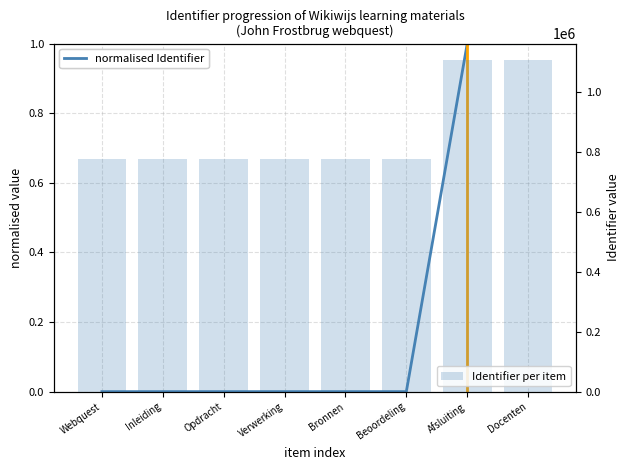

What is the sum of all normalised Identifier values?

2.0